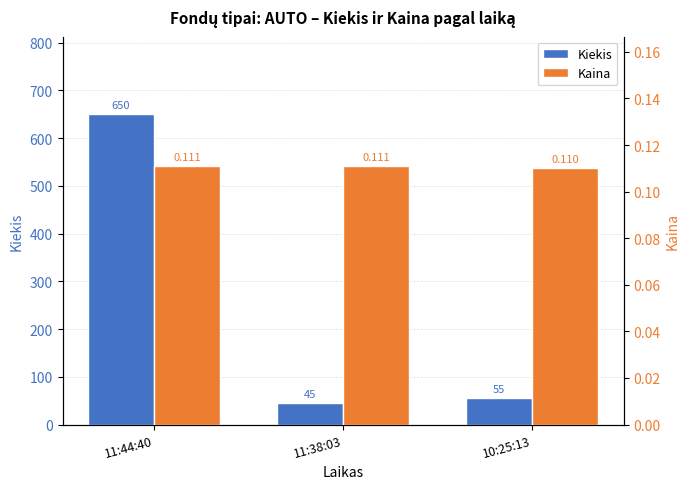

Reading left to right, transcribe all the data shown in this chart.

Kiekis: 11:44:40=650.0	11:38:03=45.0	10:25:13=55.0
Kaina: 11:44:40=0.1	11:38:03=0.1	10:25:13=0.1